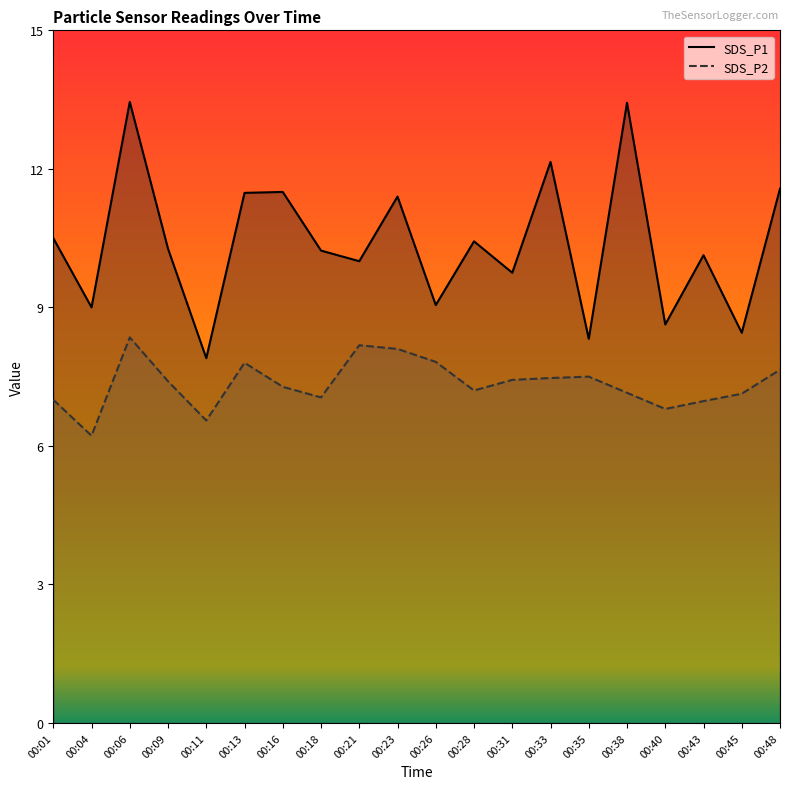

How many interior local valleys does the SDS_P1 series have?

8